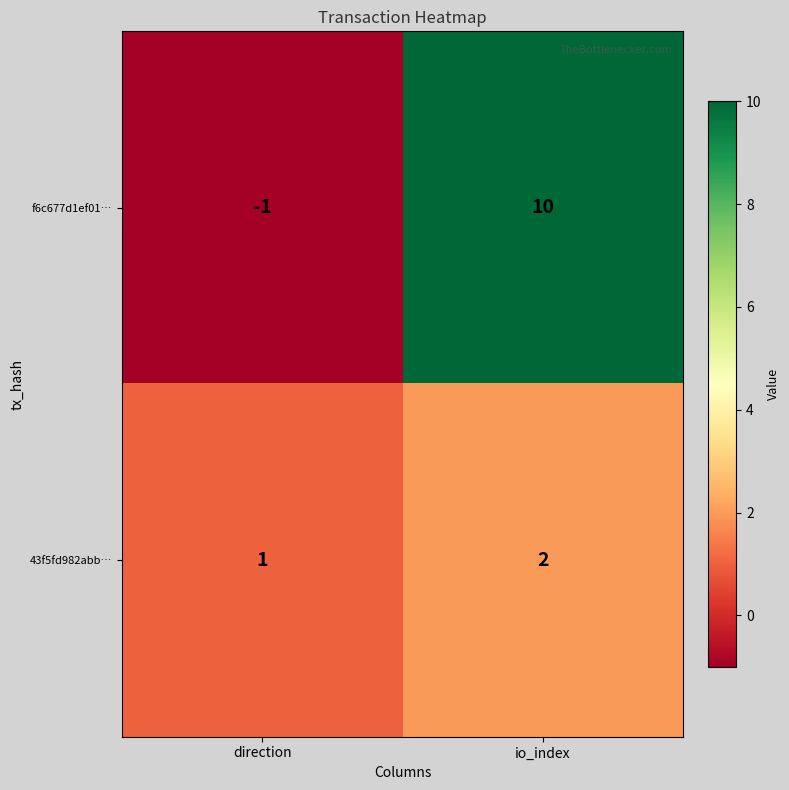

Reading left to right, what are all the values shown in this chart?

f6c677d1ef01…: direction=-1	io_index=10
43f5fd982abb…: direction=1	io_index=2